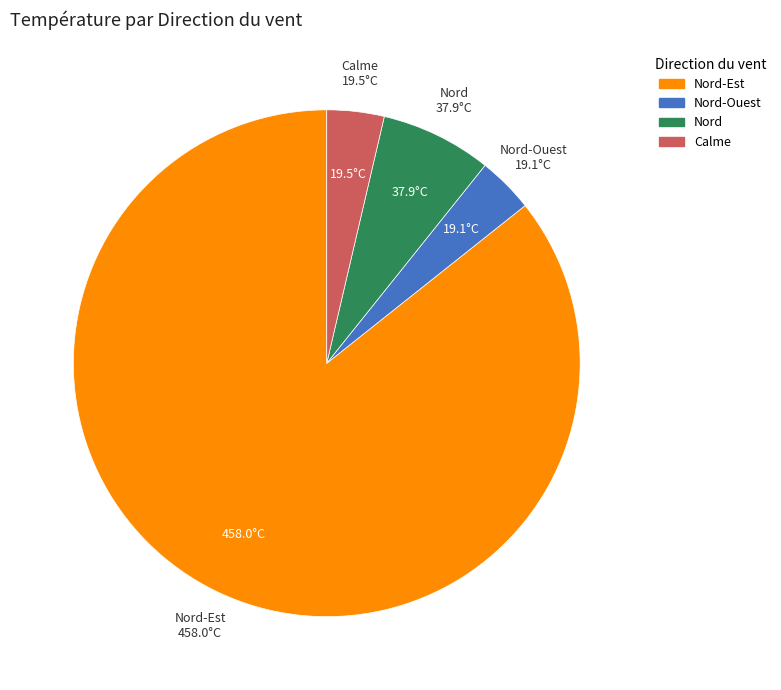

Is there a majority slice in this chart?

Yes